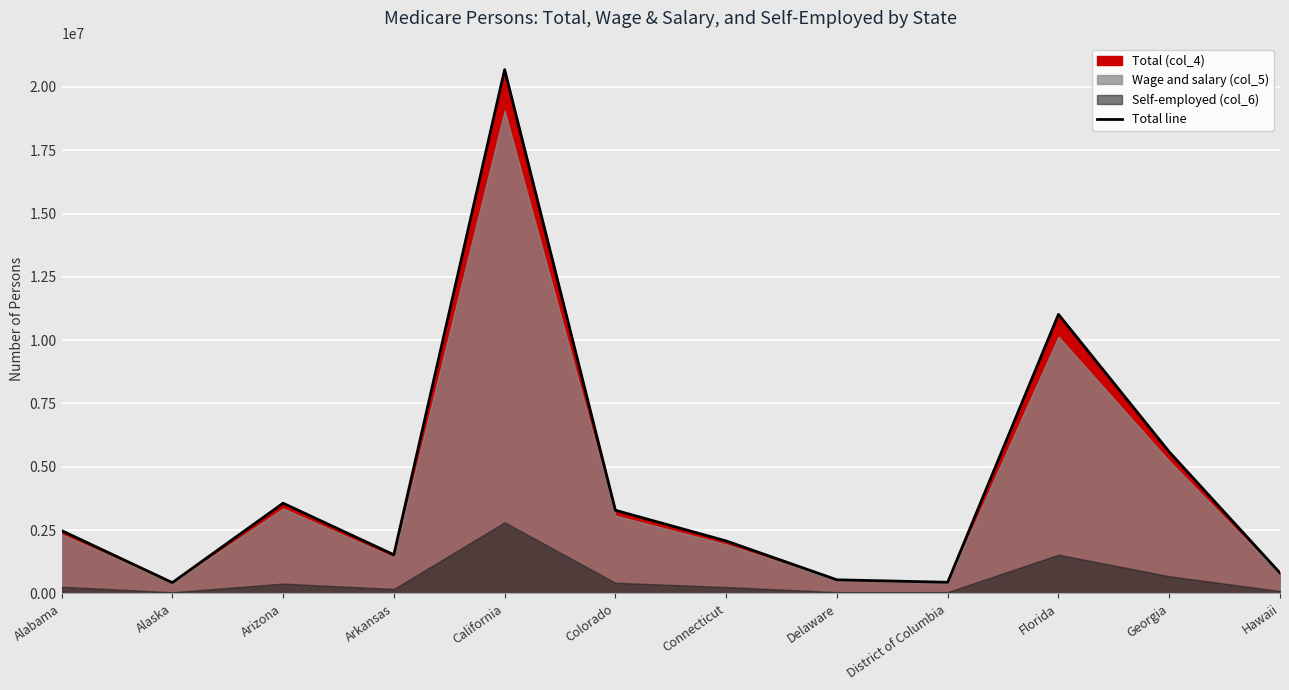

What is the smallest value displayed?

425602